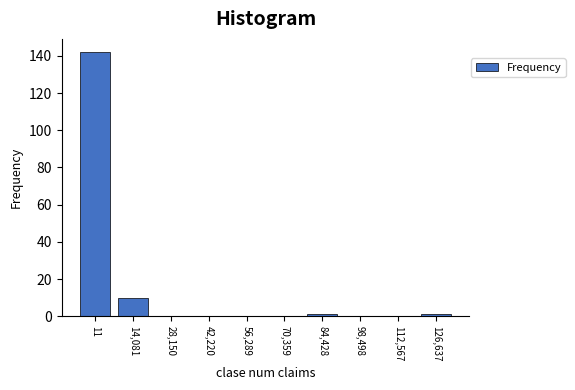

Reading left to right, transcribe all the data shown in this chart.

11=142	14,081=10	28,150=0	42,220=0	56,289=0	70,359=0	84,428=1	98,498=0	112,567=0	126,637=1